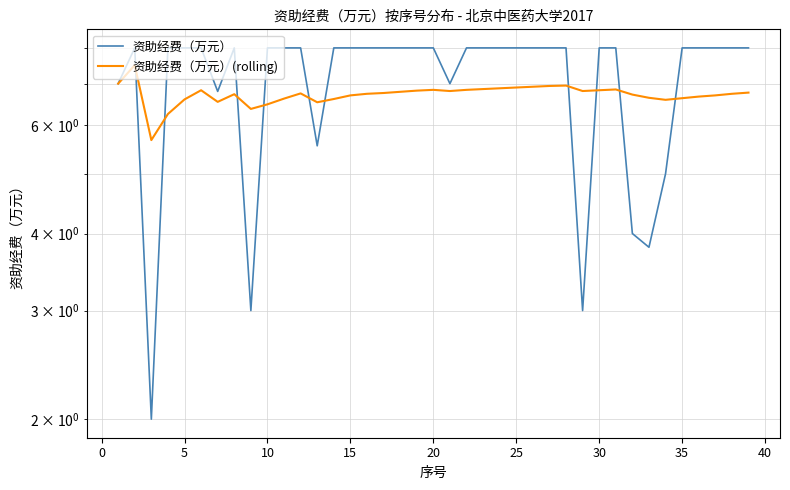

What are all the series names shown in the legend?

资助经费（万元）, 资助经费（万元）(rolling)